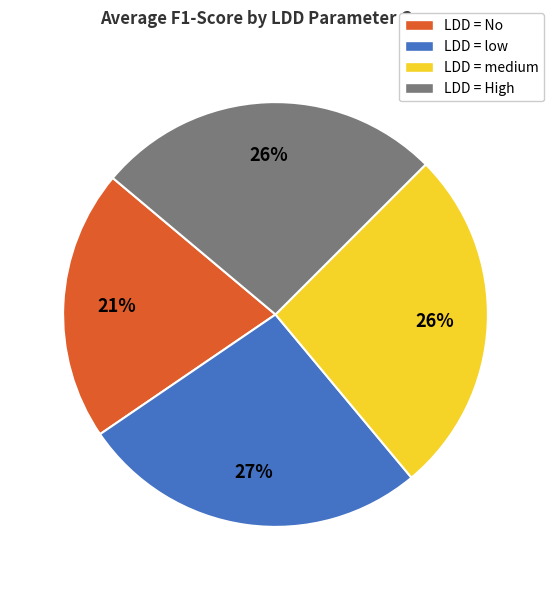

To the nearest percent, what portion does LDD = medium represent?

26%